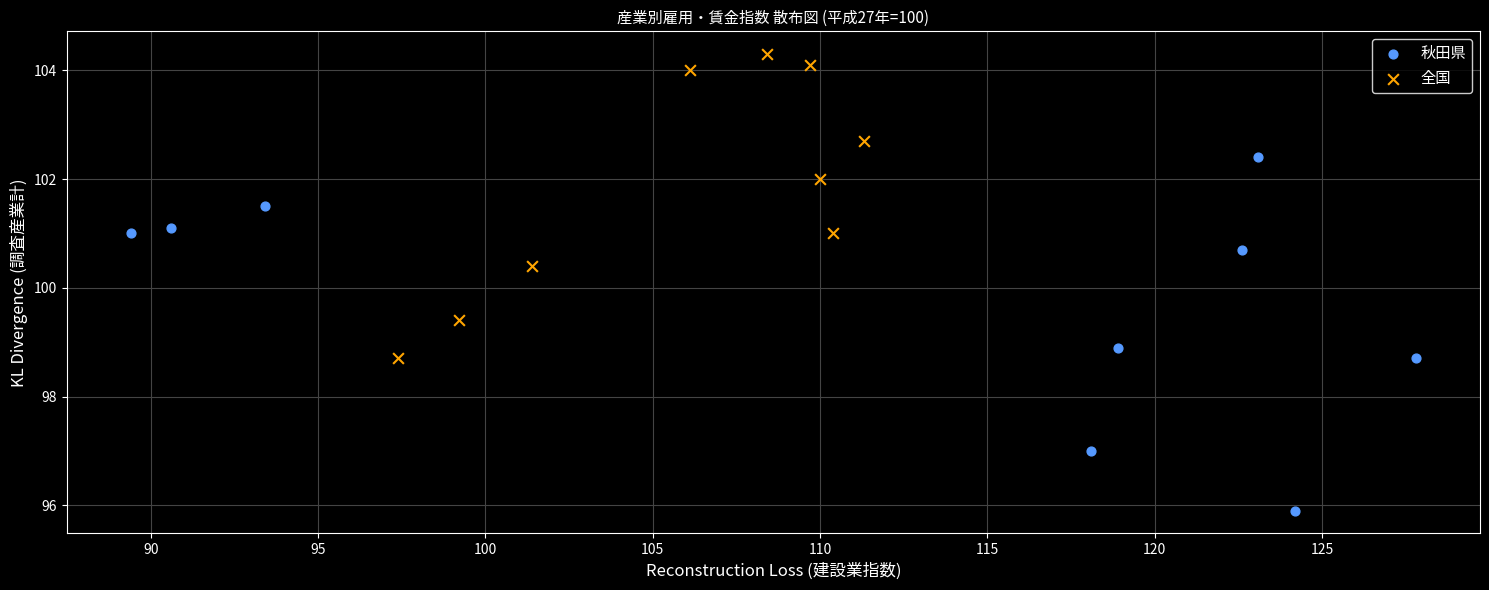

Which series has the widest spread of Y values?

秋田県